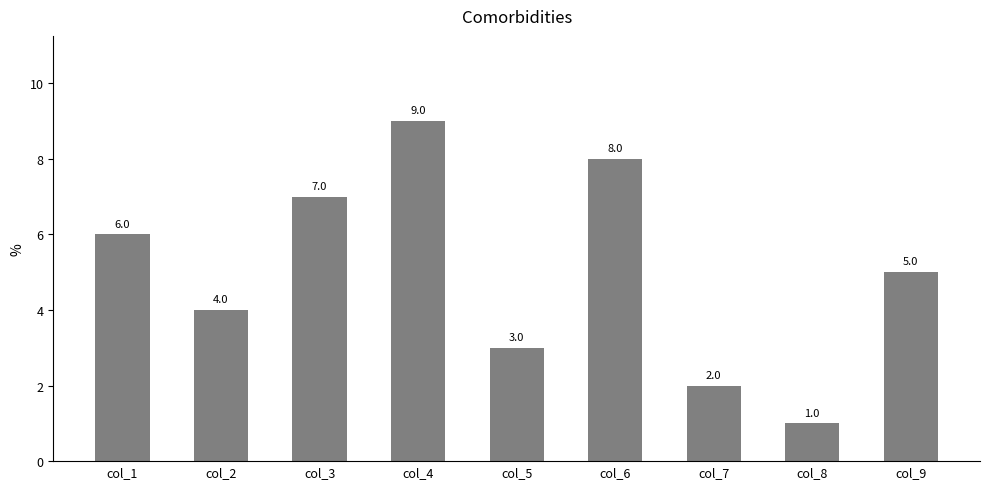

What is the greatest value displayed?

9